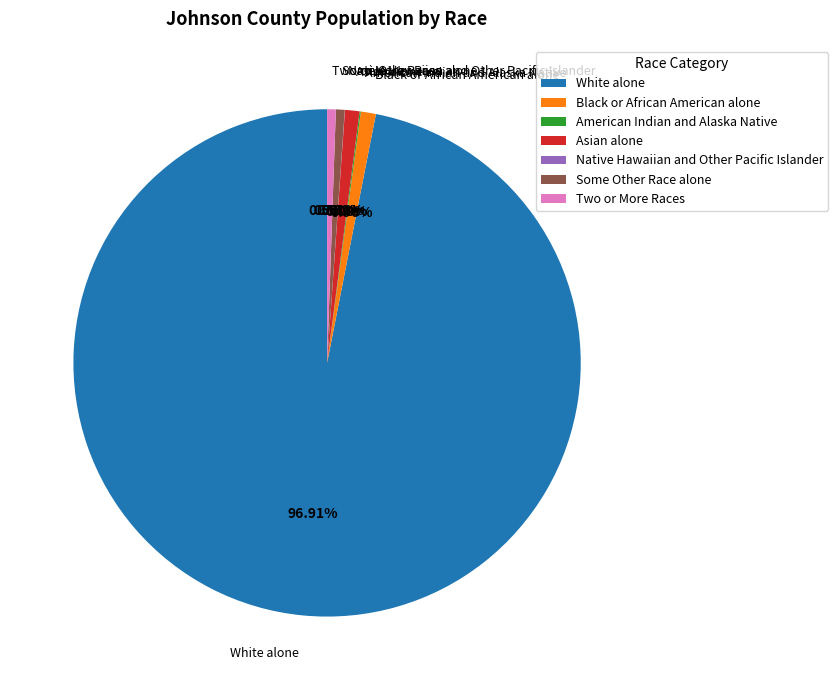

To the nearest percent, what percentage of the pie is Some Other Race alone?

1%